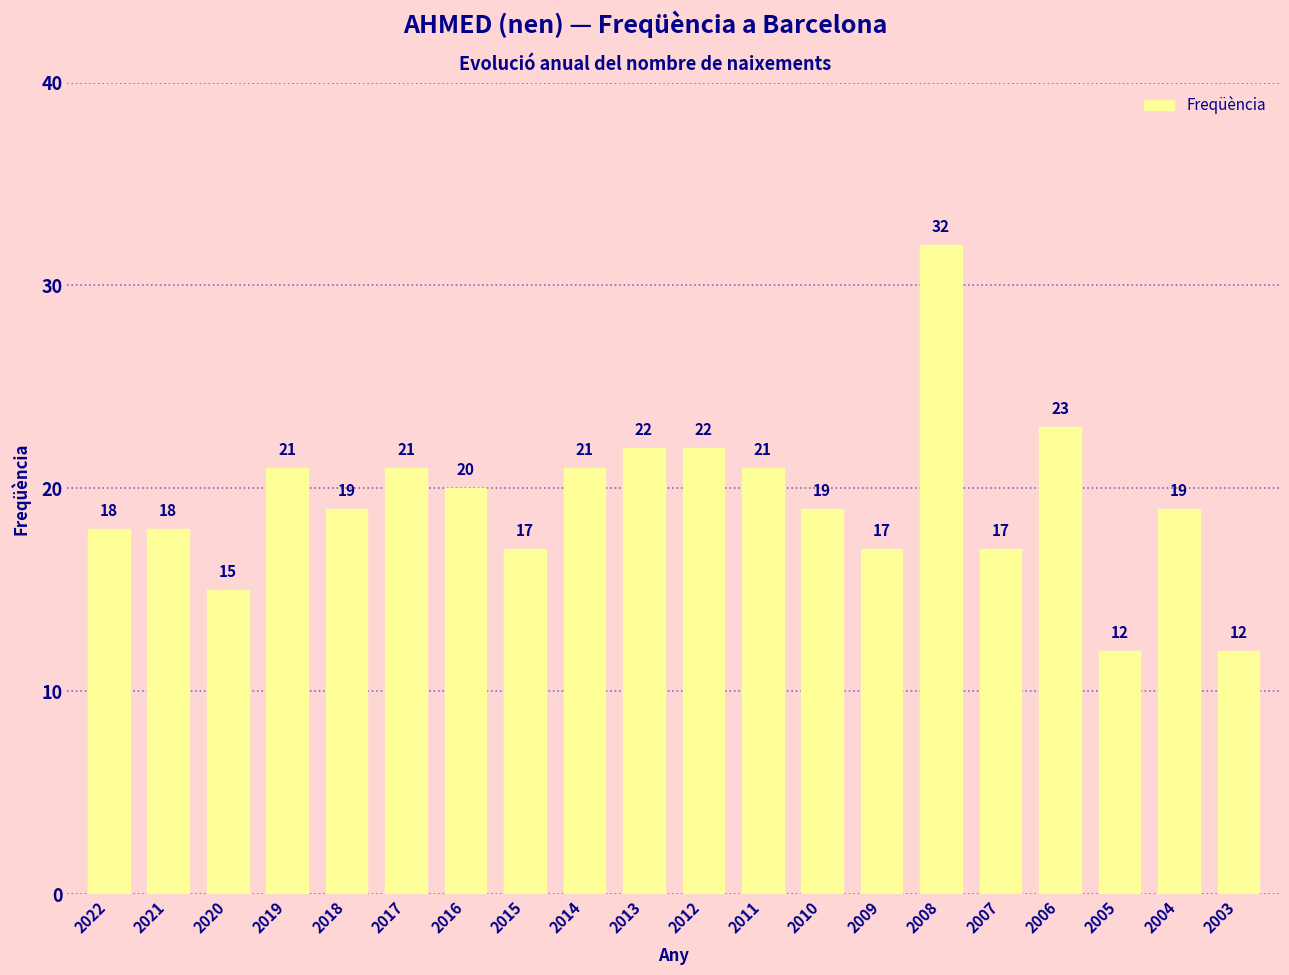

True or false: the data shows 15 at 2006.

False